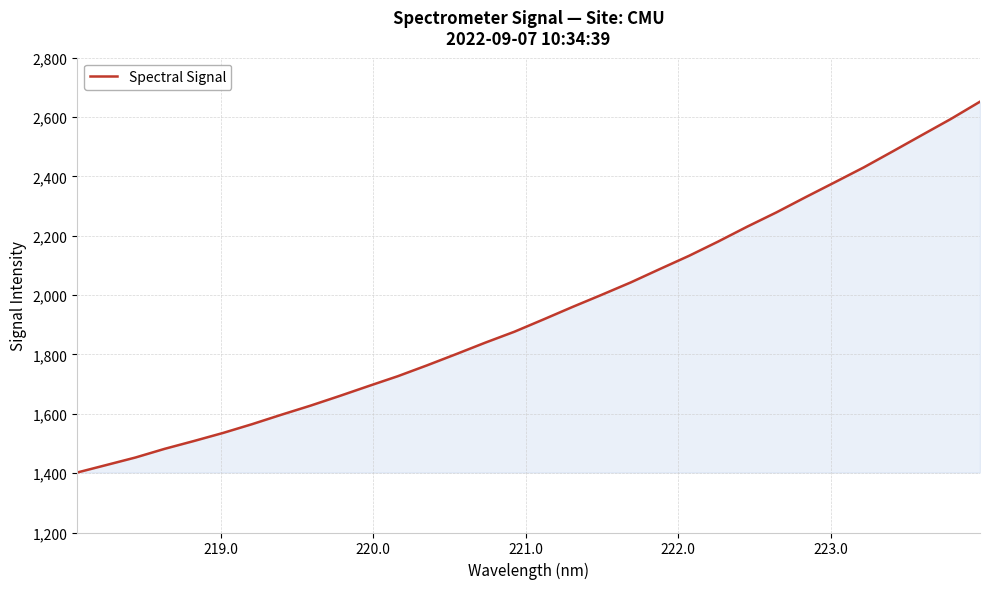

What is the difference between the maximum and minimum values?

1249.7